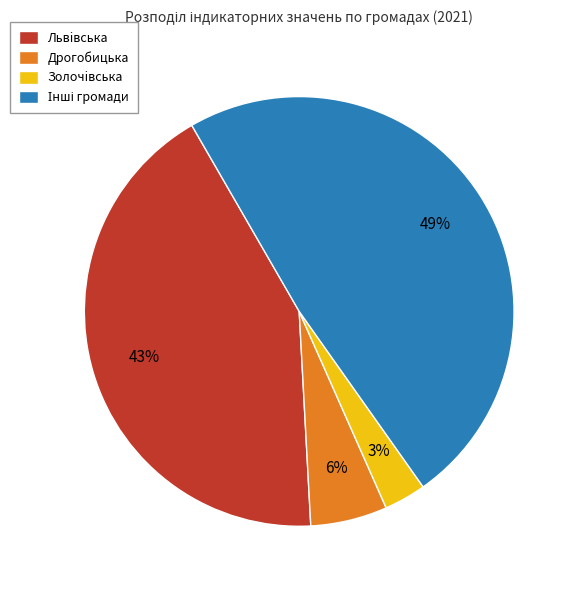

To the nearest percent, what is the average slice percentage?

25%